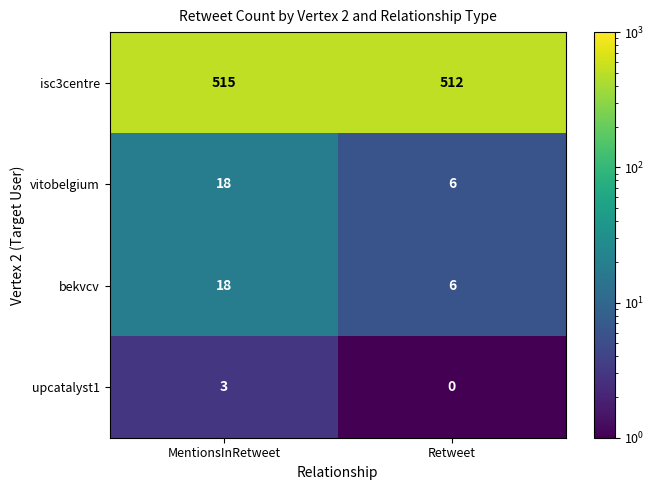

At how many categories does at least one series exceed 164?

2